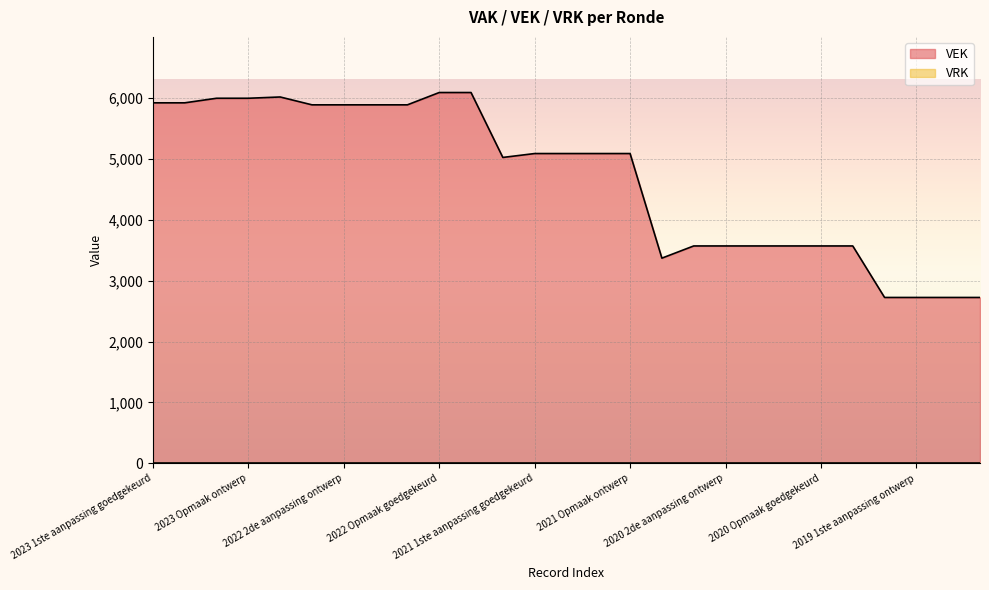

How many lines are shown in the chart?

2